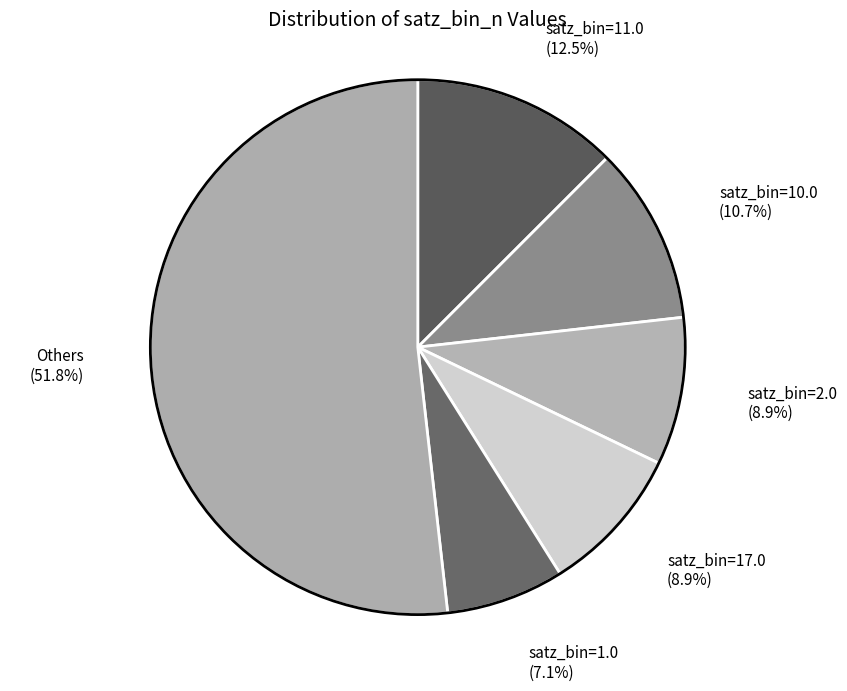

Between satz_bin=17.0 (8.9%) and Others (51.8%), which is larger?

Others (51.8%)